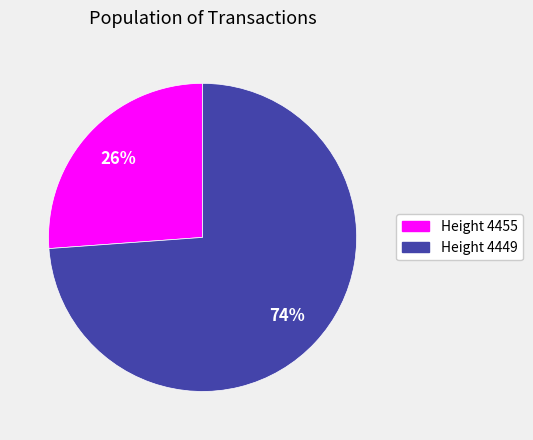

True or false: Height 4449 accounts for 74% of the total.

True